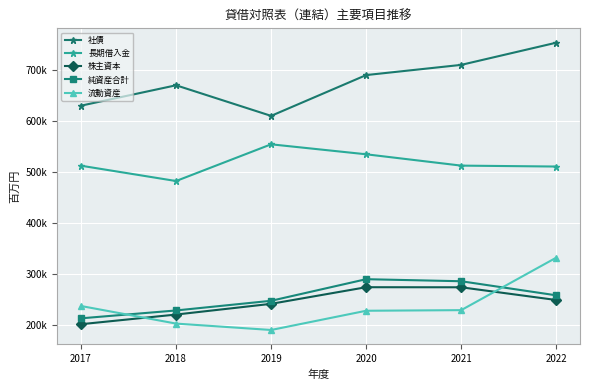

What are all the series names shown in the legend?

社債, 長期借入金, 株主資本, 純資産合計, 流動資産